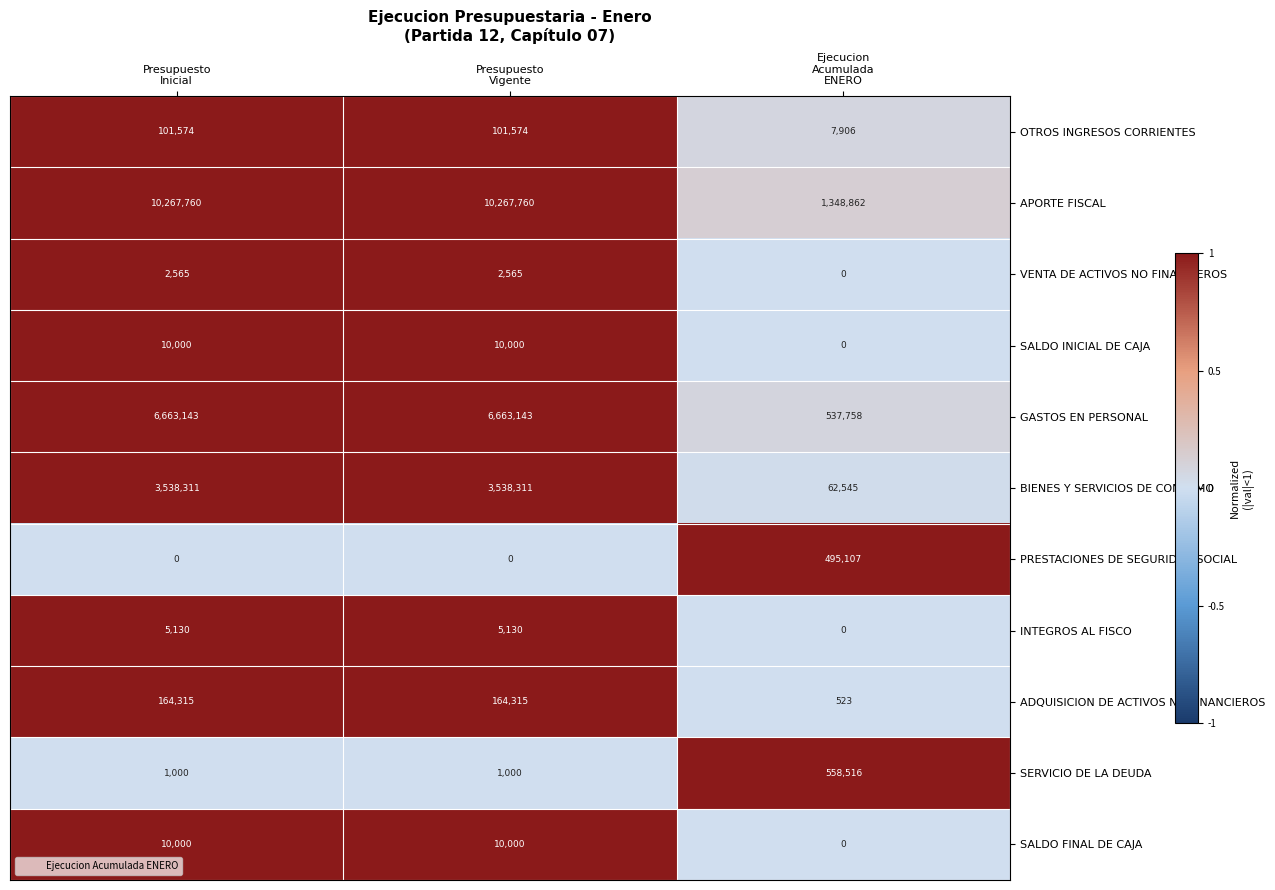

How many distinct data groups are displayed?

11